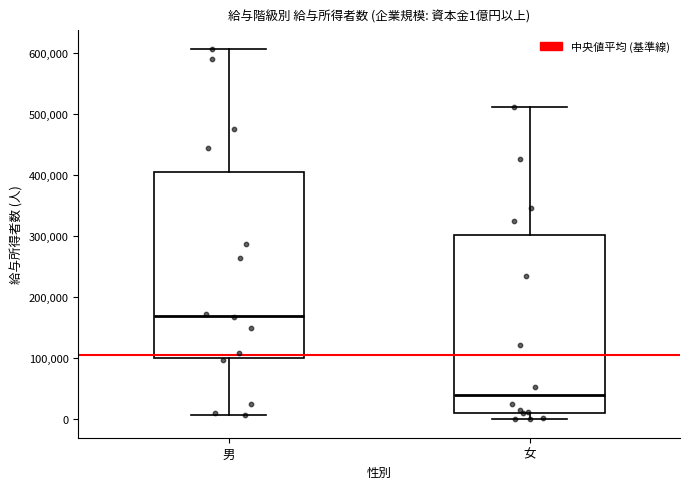

Comparing the boxes themselves (not the whiskers), which one is the tallest?

男